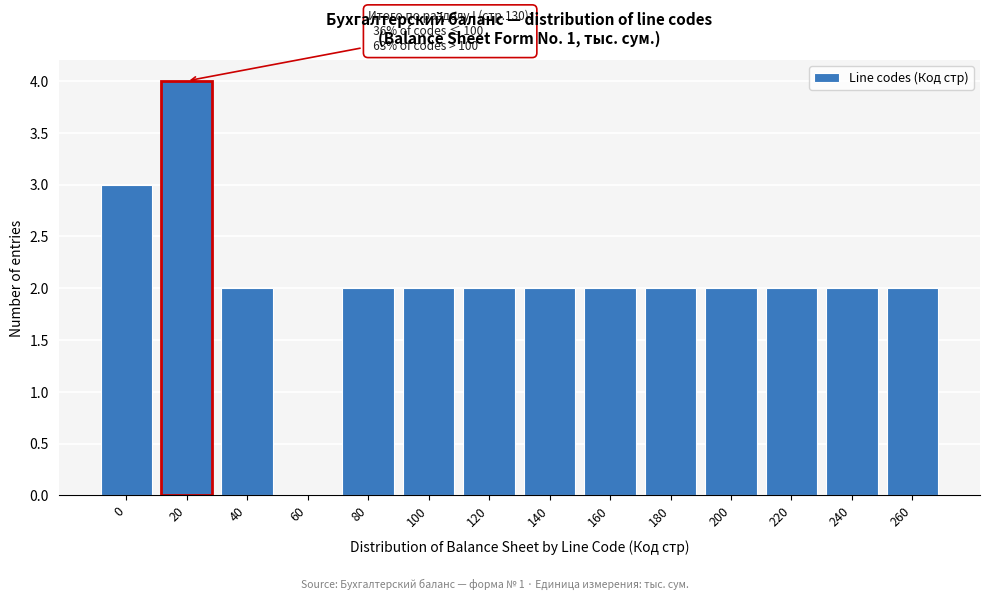

Reading right to left, transcribe all the data shown in this chart.

260=2	240=2	220=2	200=2	180=2	160=2	140=2	120=2	100=2	80=2	60=0	40=2	20=4	0=3